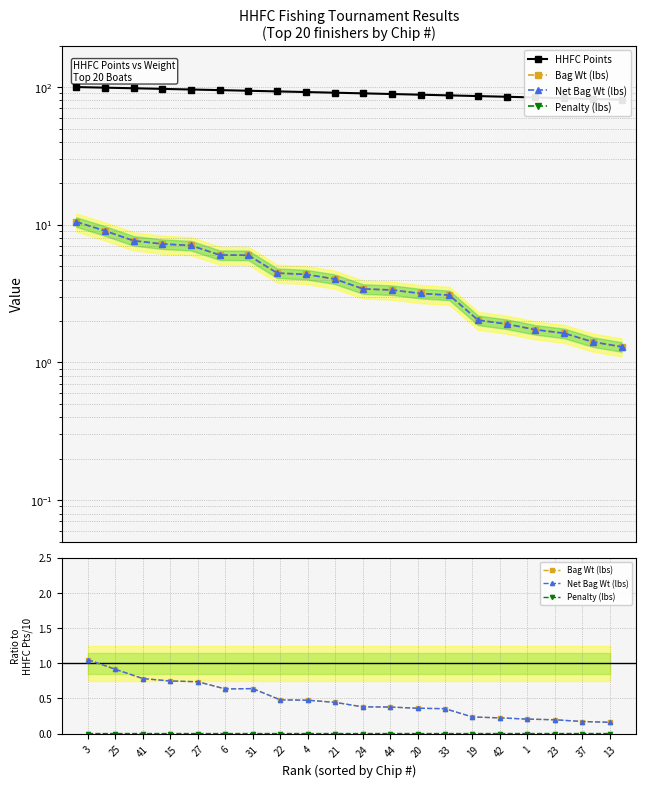

What is the difference between the maximum and minimum values in the Bag Wt (lbs) series?

0.9